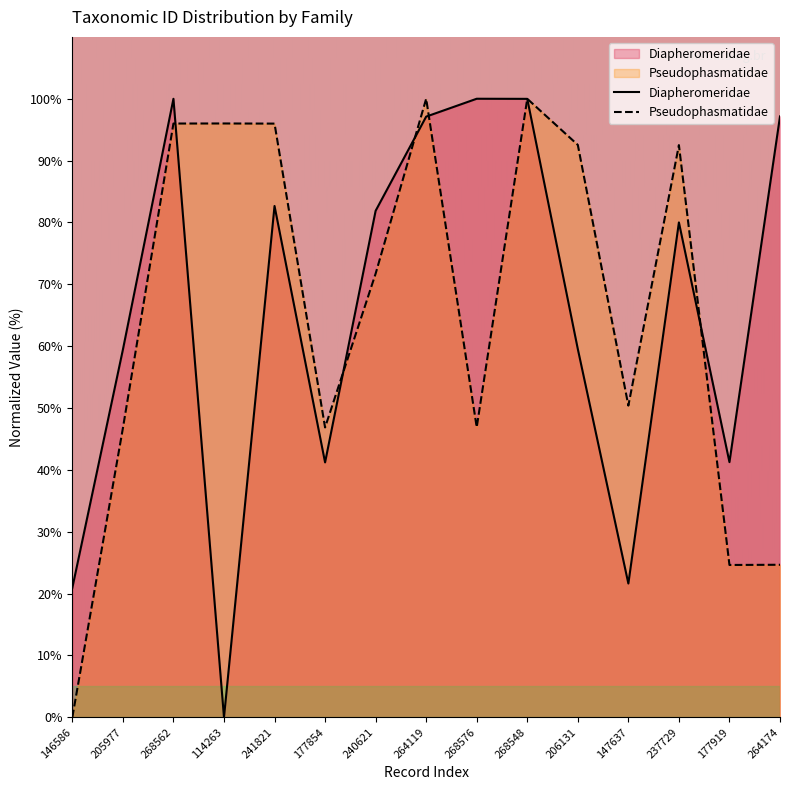

What is the value of the Diapheromeridae point at the 9th from the left?

100.0